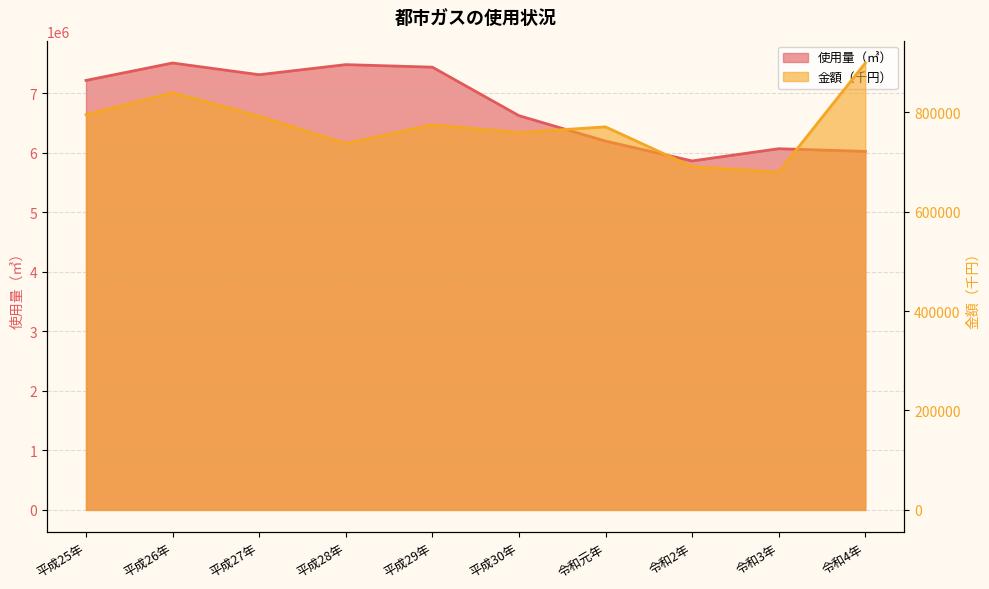

What is the total value across all series at 令和2年?

6553721